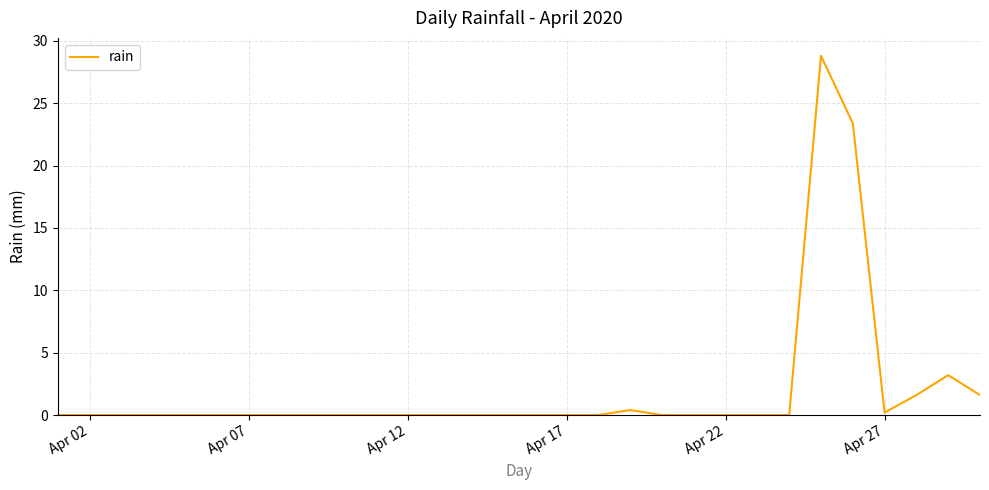

What is the maximum value shown in the chart?

28.8